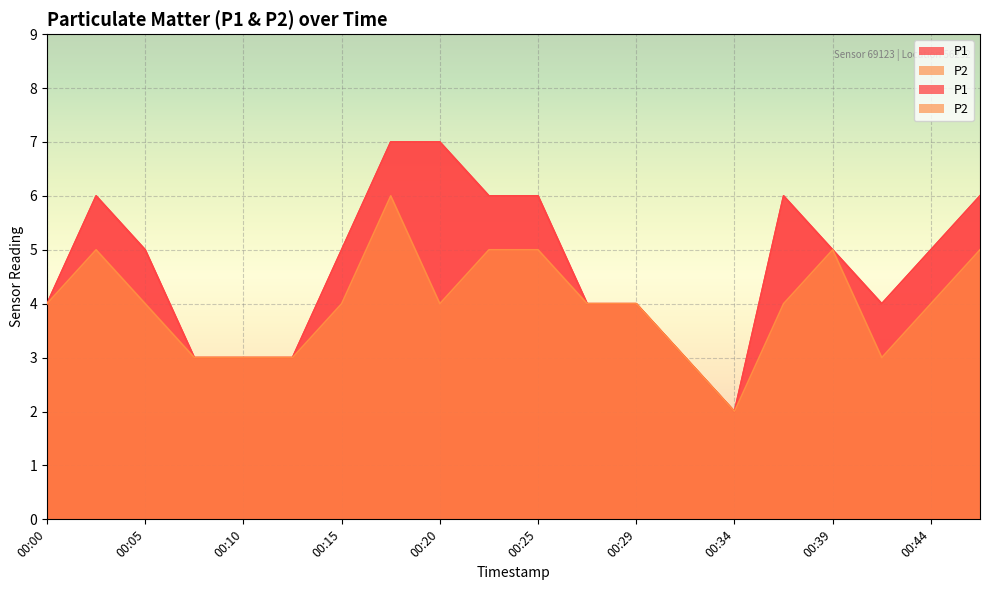

Reading left to right, what are all the values shown in this chart?

P1: 4	6	5	3	3	3	5	7	7	6	6	4	4	3	2	6	5	4	5	6
P2: 4	5	4	3	3	3	4	6	4	5	5	4	4	3	2	4	5	3	4	5